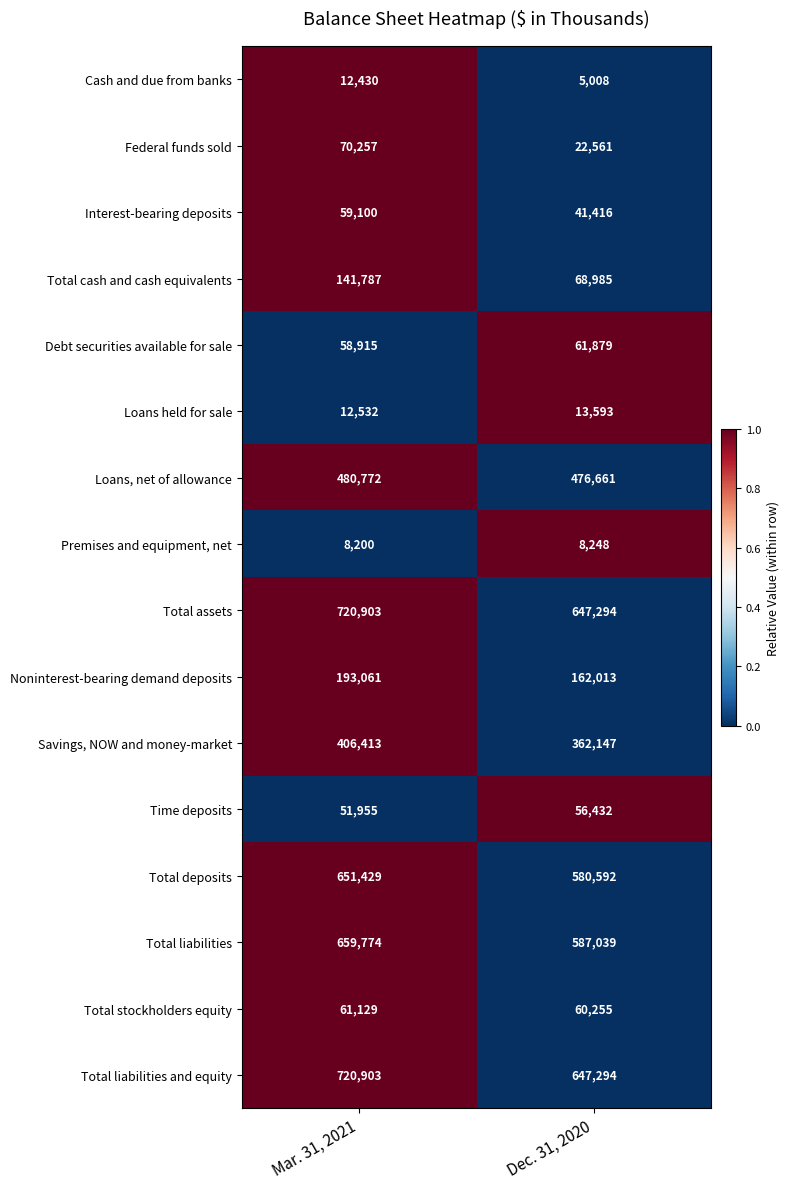

What is the sum of the Noninterest-bearing demand deposits values at Mar. 31, 2021 and Dec. 31, 2020?

355074